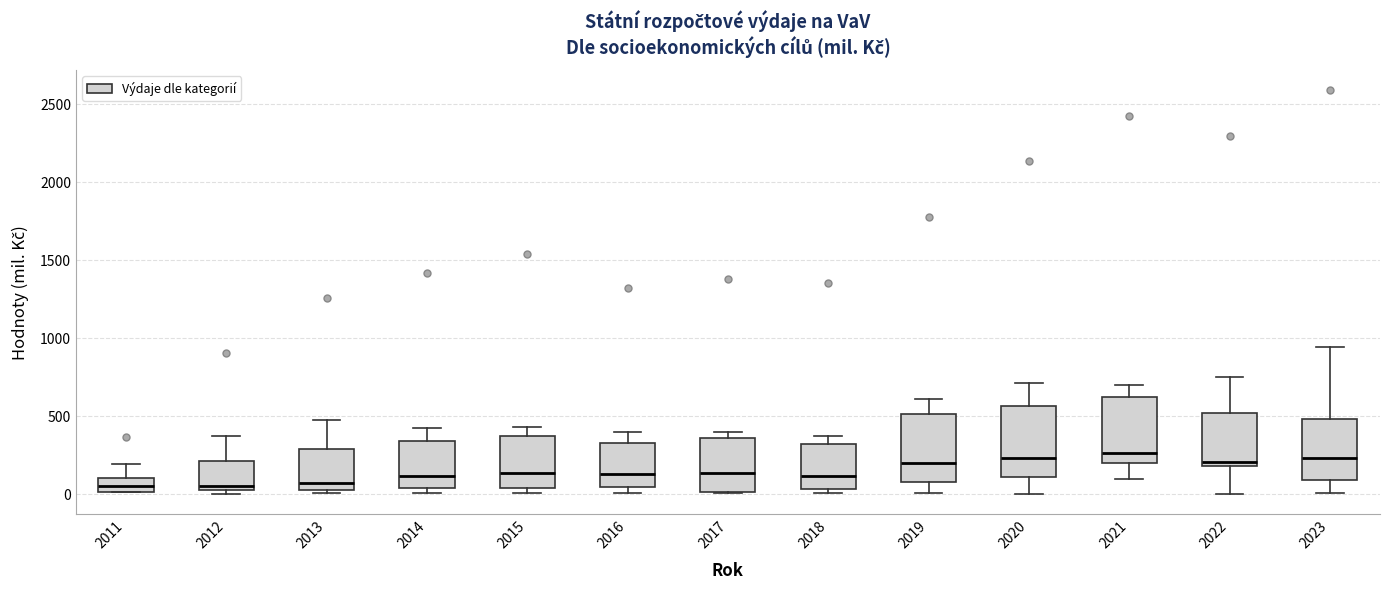

Where does the lower whisker of the box at x = 2019 end on the y-axis? The values are not printed on the chart, so give them approximately, as read against the axis.

0